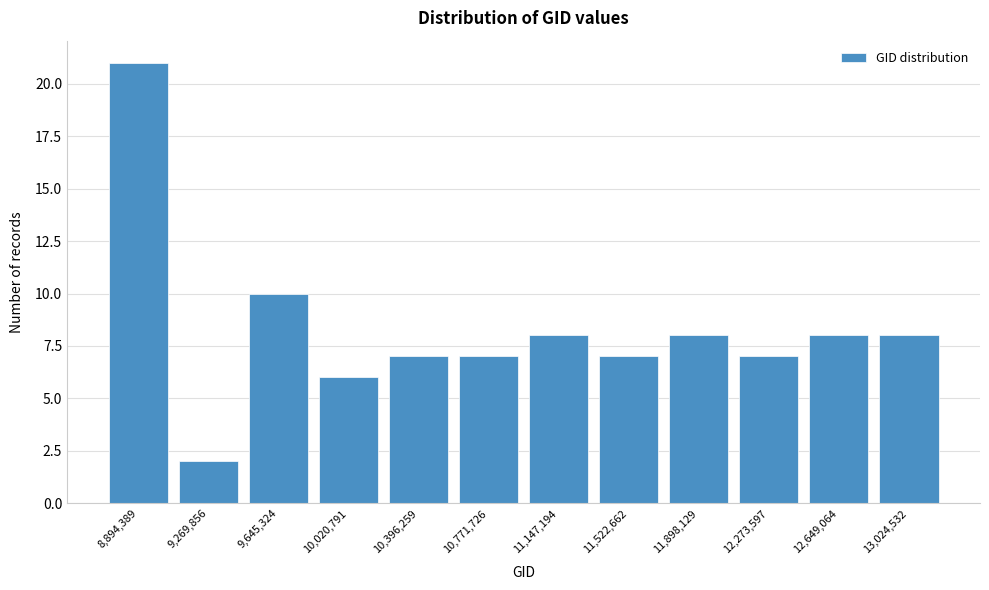

Reading left to right, list all the values displayed in this chart.

8,894,389=21	9,269,856=2	9,645,324=10	10,020,791=6	10,396,259=7	10,771,726=7	11,147,194=8	11,522,662=7	11,898,129=8	12,273,597=7	12,649,064=8	13,024,532=8